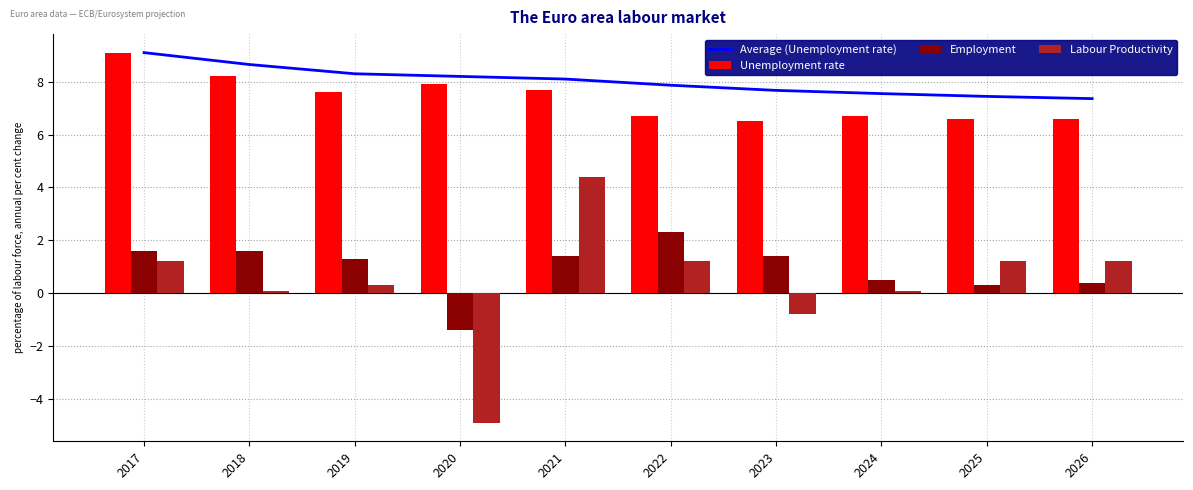

How many series are shown in this chart?

4